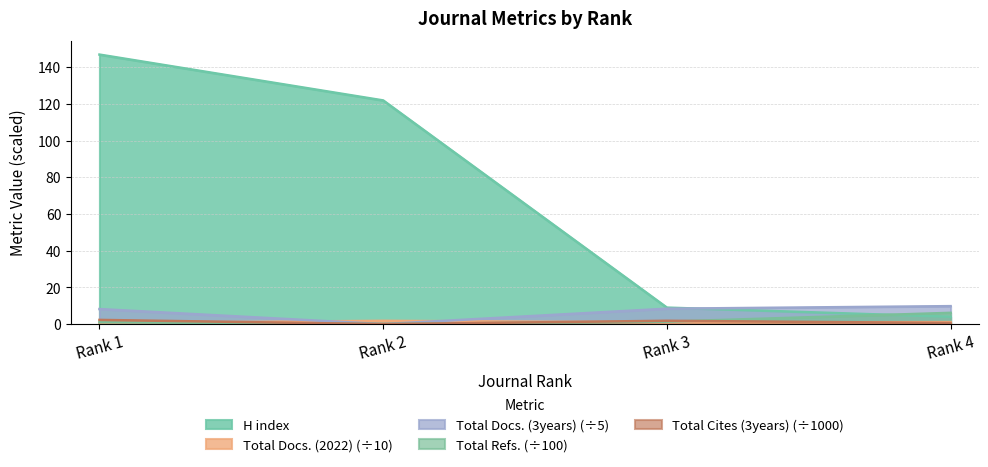

True or false: H index and Total Refs. cross at least once.

True